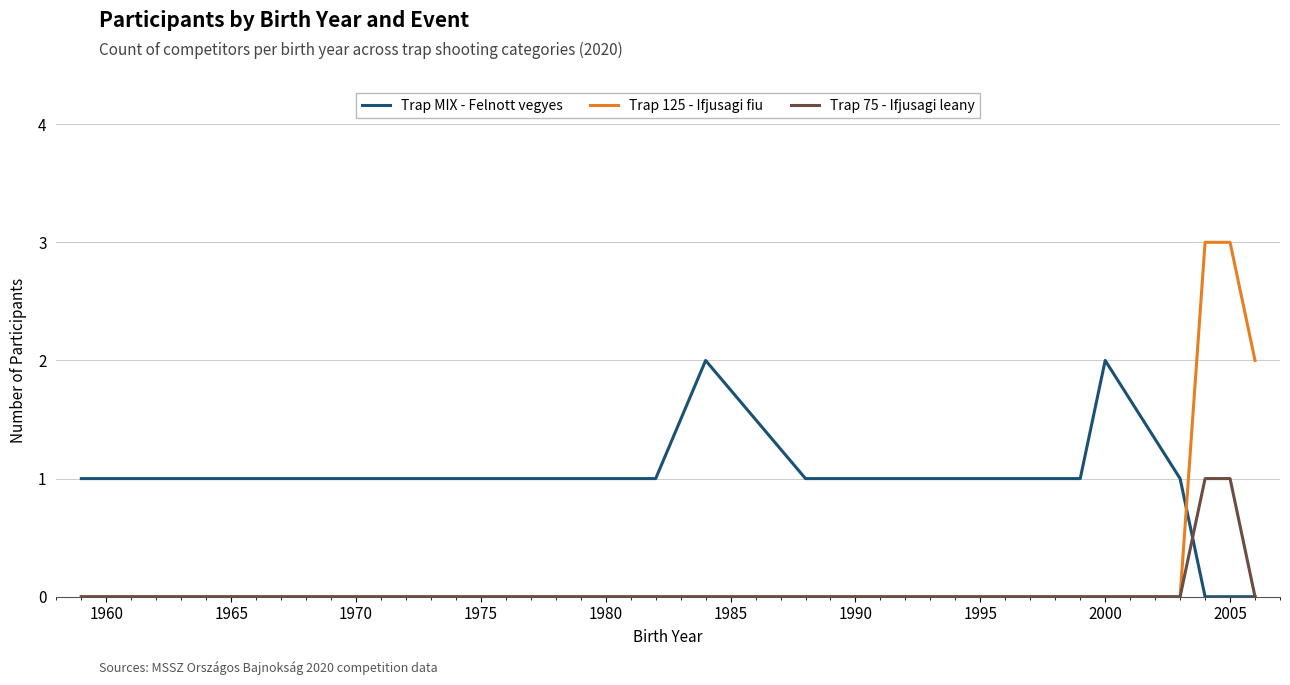

List the series in order of their peak value, lowest first.

Trap 75 - Ifjusagi leany, Trap MIX - Felnott vegyes, Trap 125 - Ifjusagi fiu